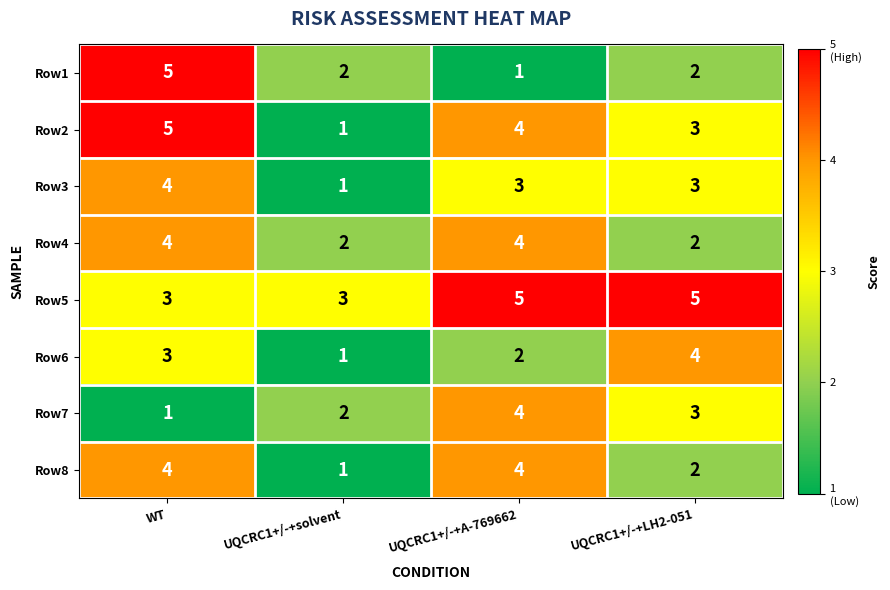

What is the minimum value shown in the chart?

1